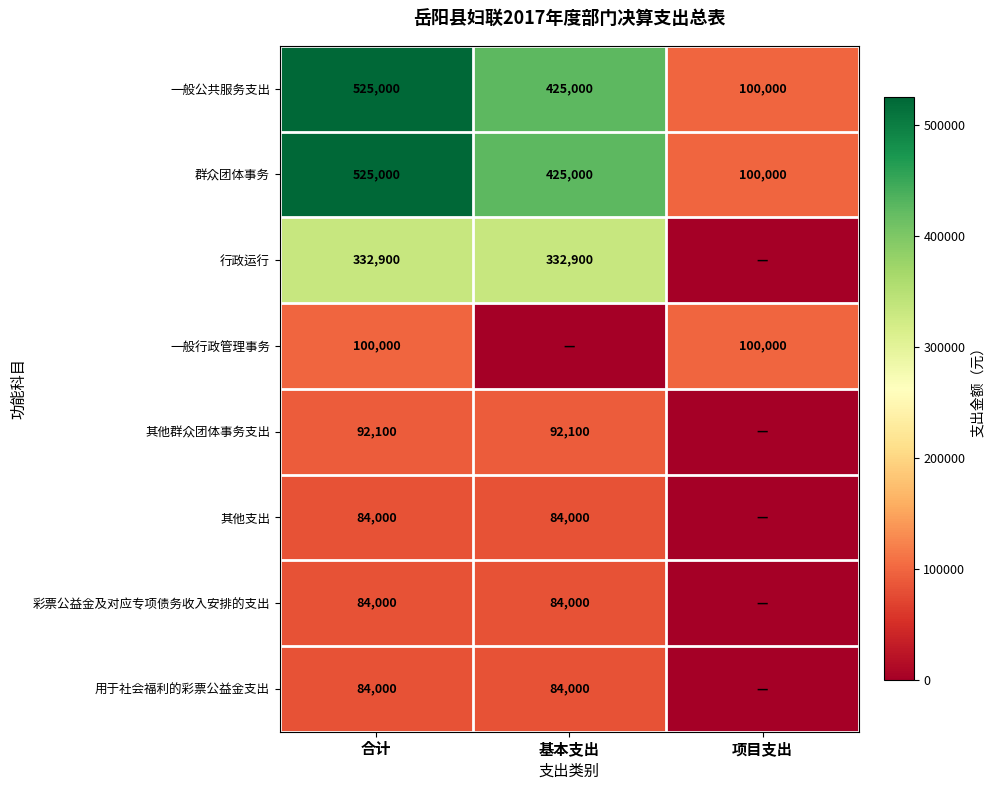

What is the difference between the second highest and minimum values in the 群众团体事务 series?

325000